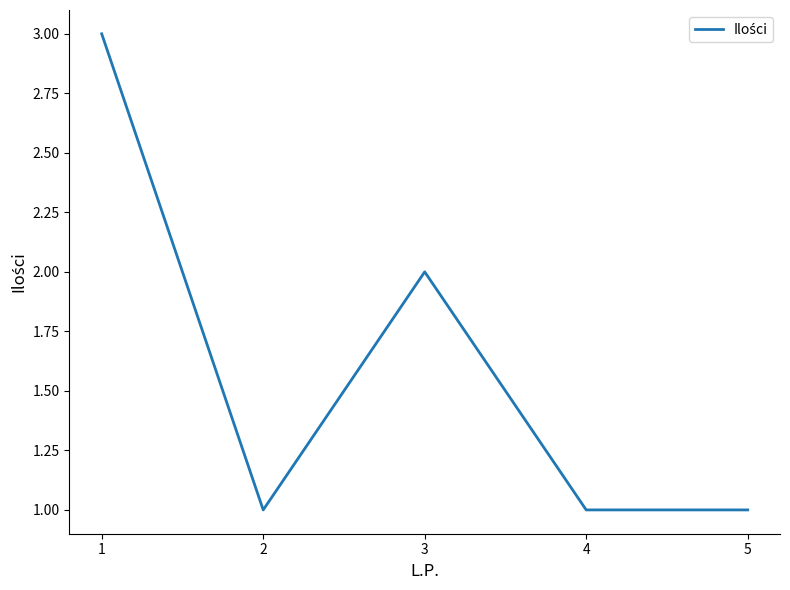

At which category does the chart reach its peak across all series?

1